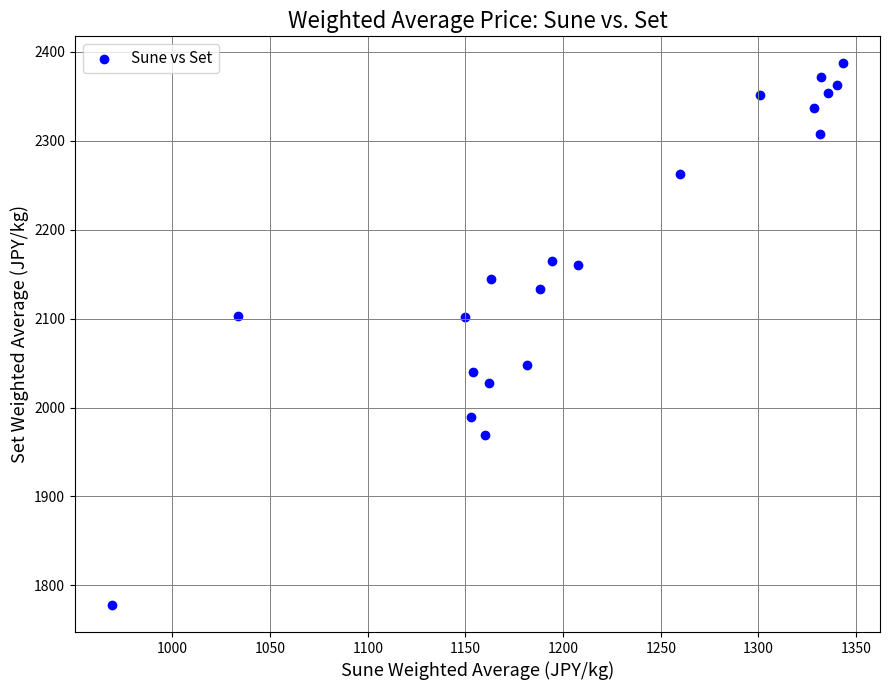

What is the range of Y values (max minus min)?

608.7